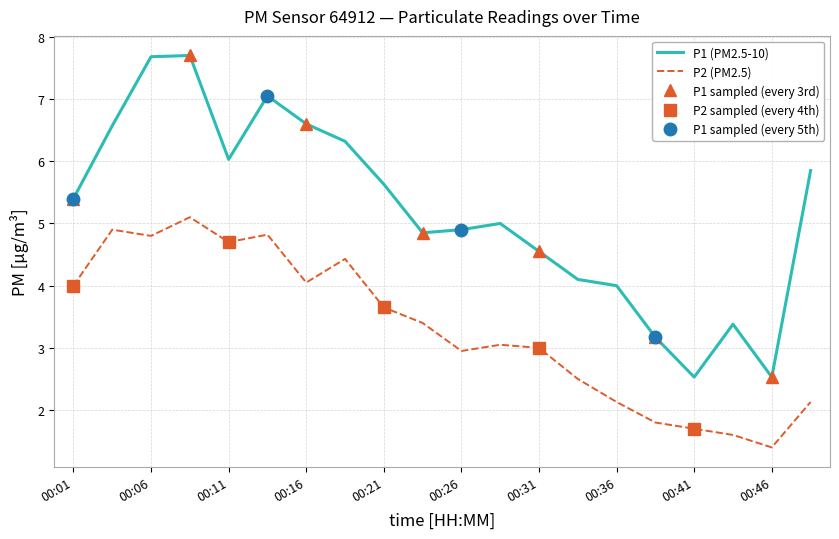

What is the total value across all series at 00:29?

8.1